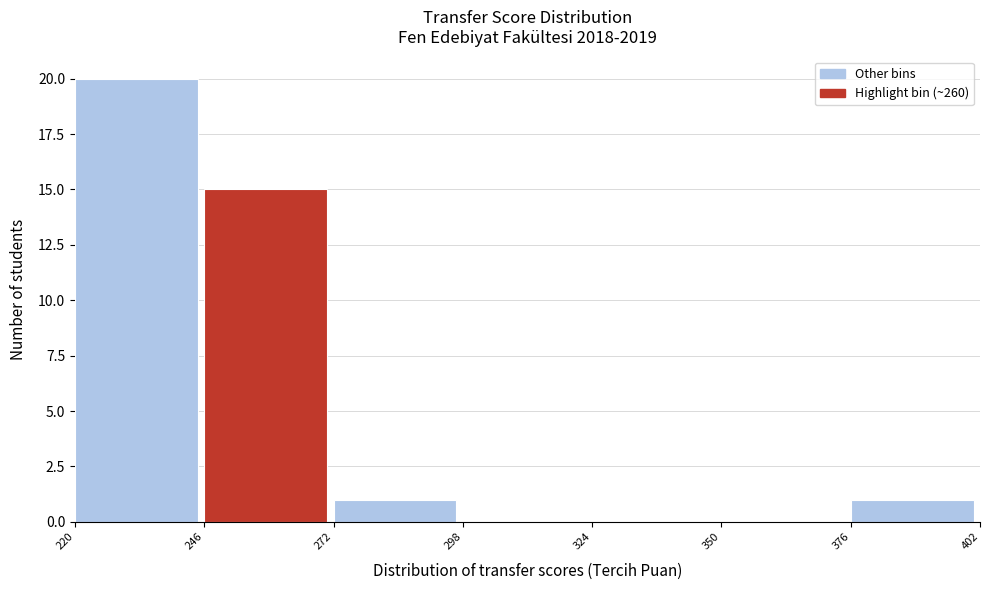

What is the height of the bar covering 272 to 298 on the x-axis? The values are not printed on the chart, so give them approximately, as read against the axis.

1